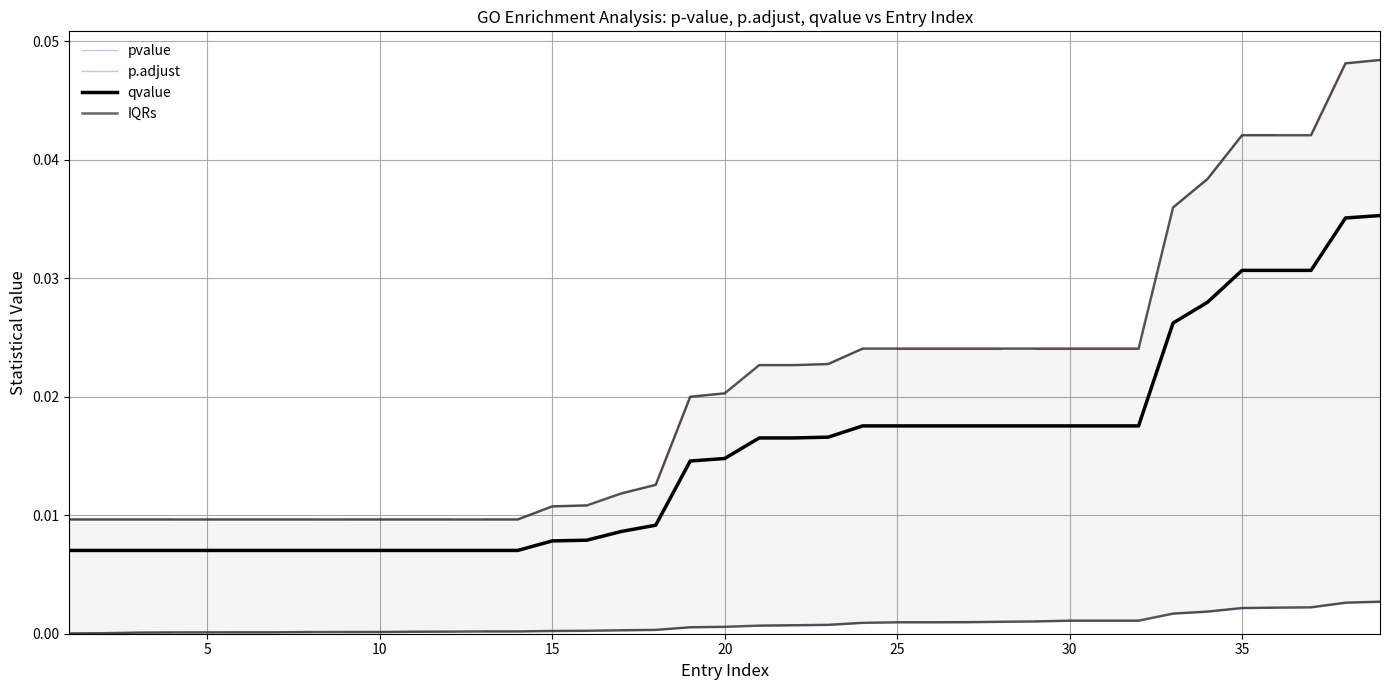

At how many categories does at least one series exceed 0?

39